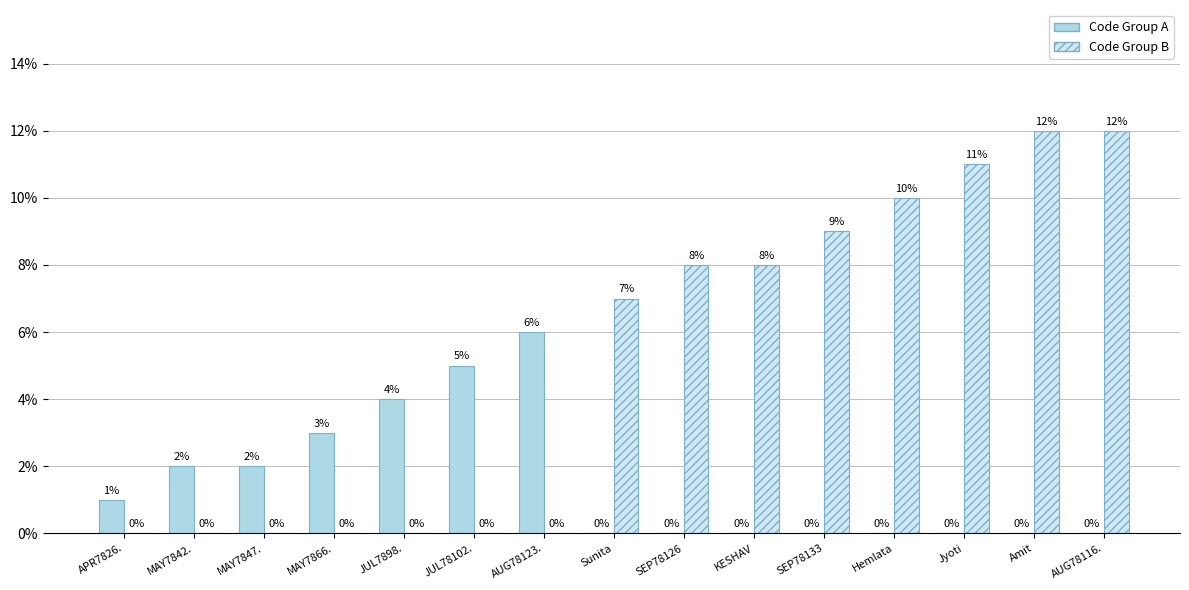

What is the sum of all Code Group B values?

77